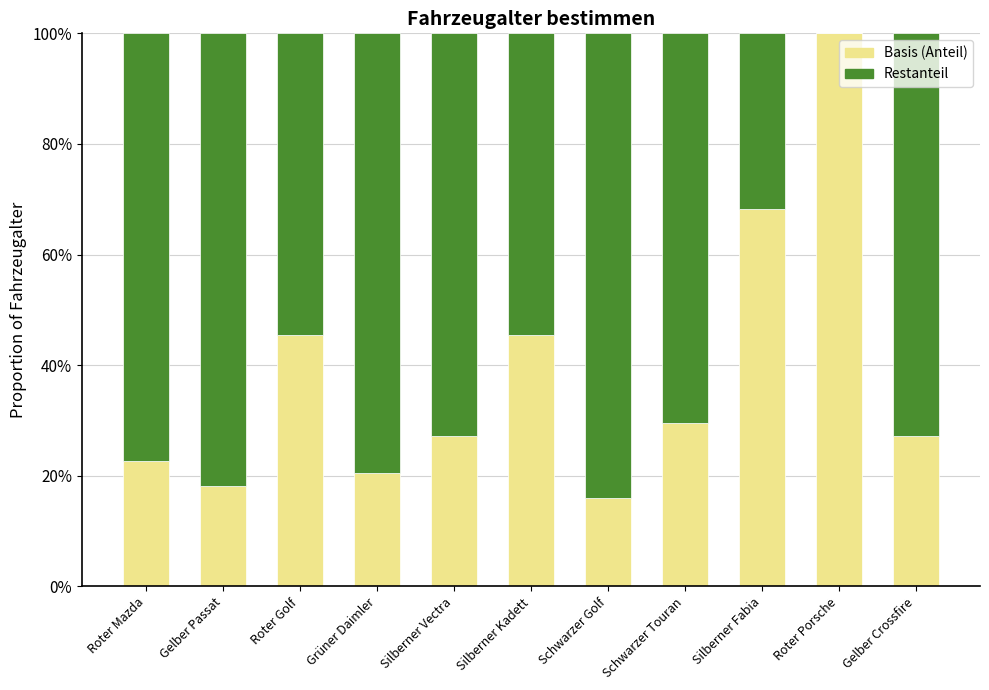

At which label is Restanteil closest to 0?

Roter Porsche